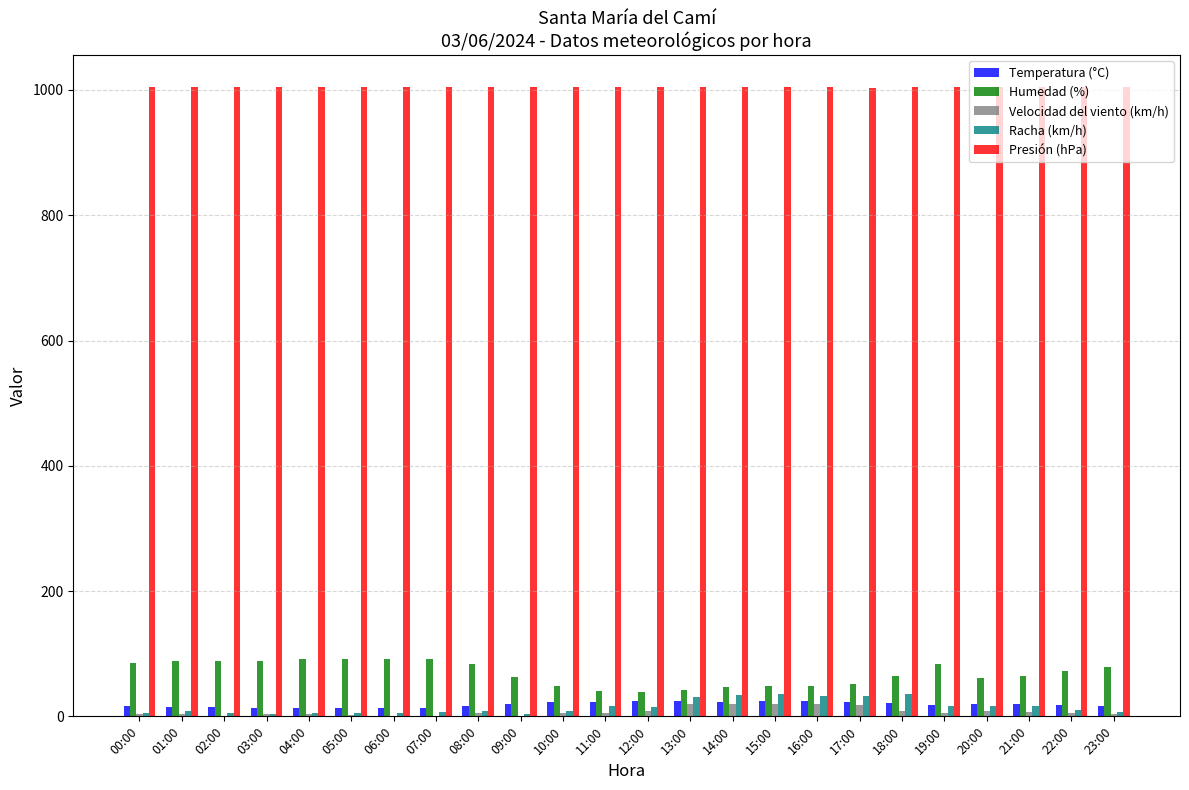

Is the value of Racha (km/h) at 18:00 greater than the value of Presión (hPa) at 01:00?

No